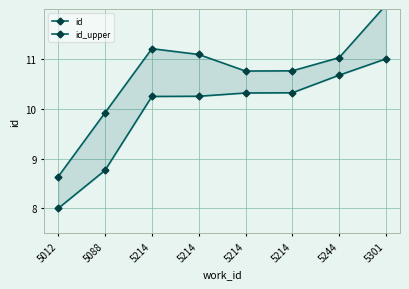

Is it true that id equals 3.0 at 5214?

False